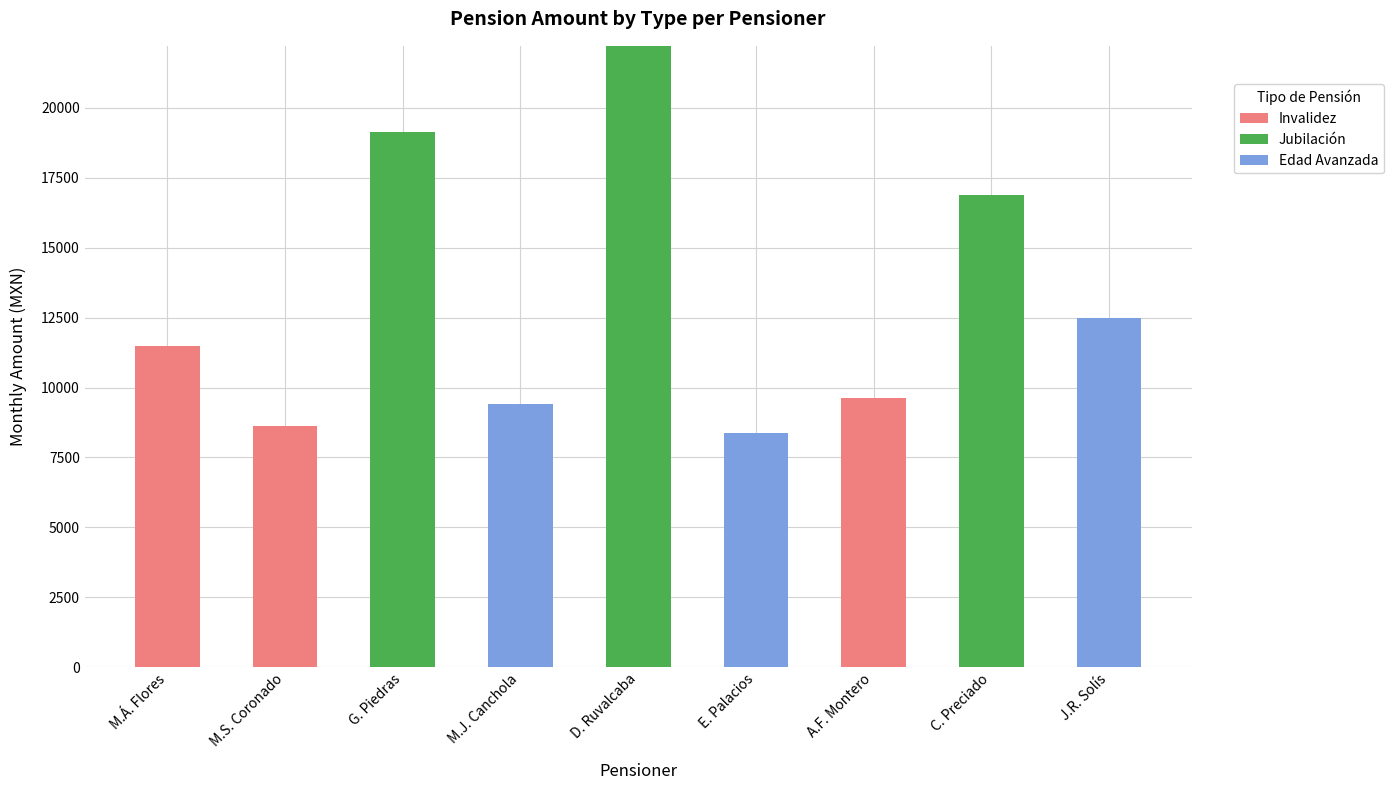

Where is Invalidez nearest to the value 5739?

M.S. Coronado